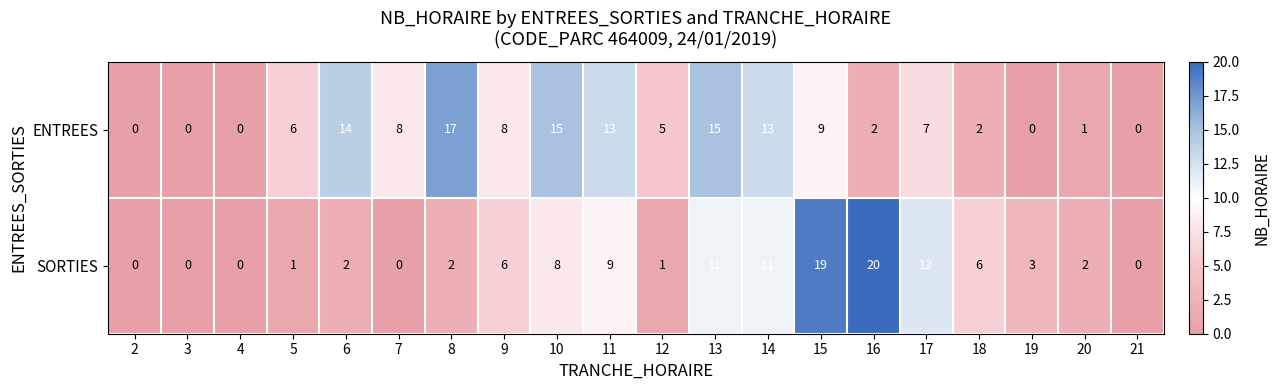

Count the number of data series in this chart.

2